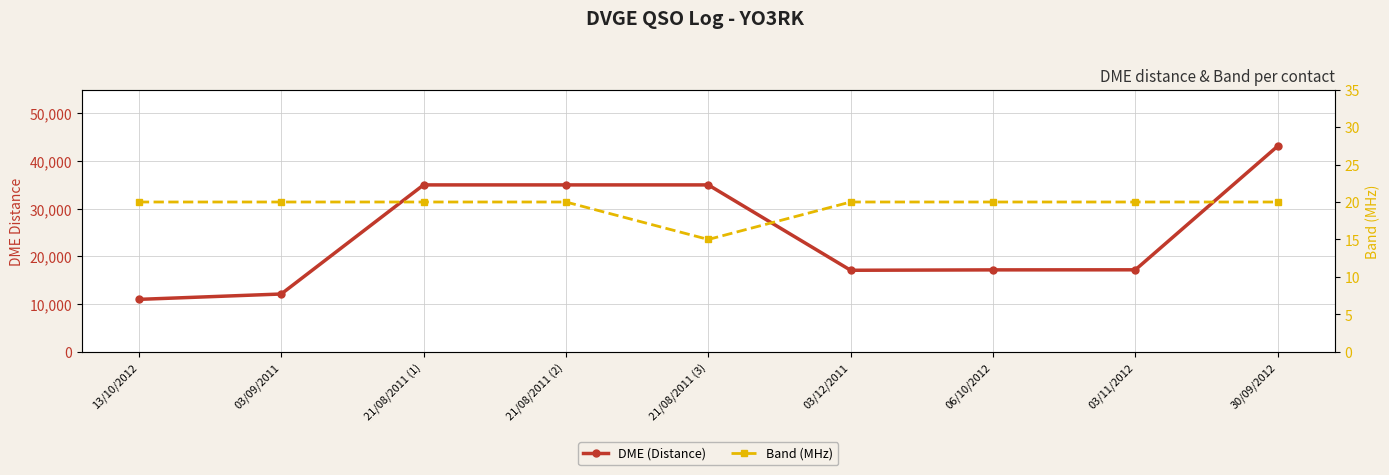

At which label does DME (Distance) first exceed 17207?

21/08/2011 (1)